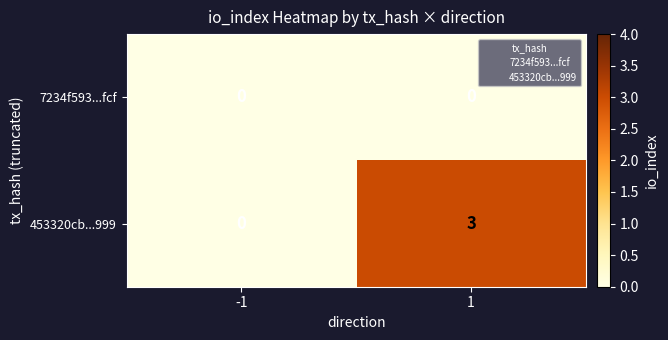

What value does the 453320cb...999 series have at 1?

3